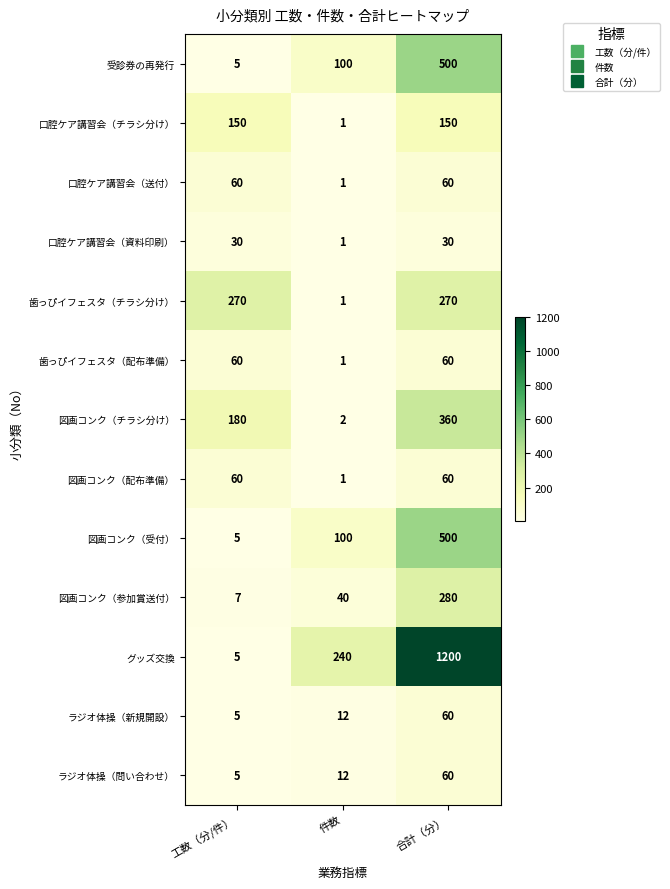

What is the sum of the 図画コンク（配布準備） values at 件数 and 合計（分）?

61